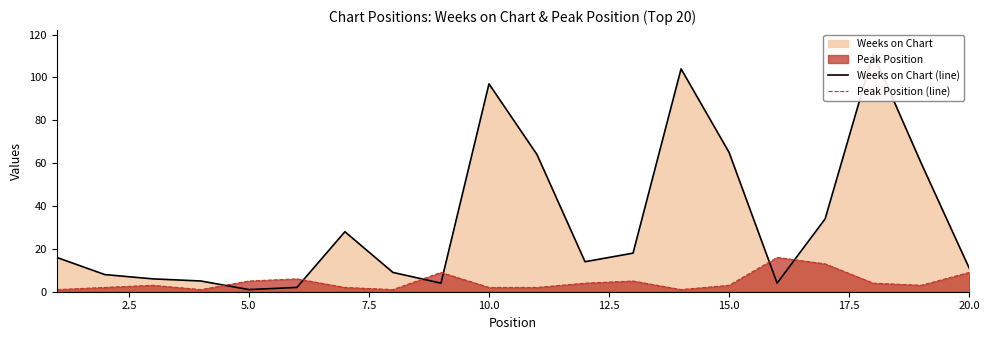

Which series ends up on top after the final intersection of Peak Position (line) and Weeks on Chart (line)?

Weeks on Chart (line)